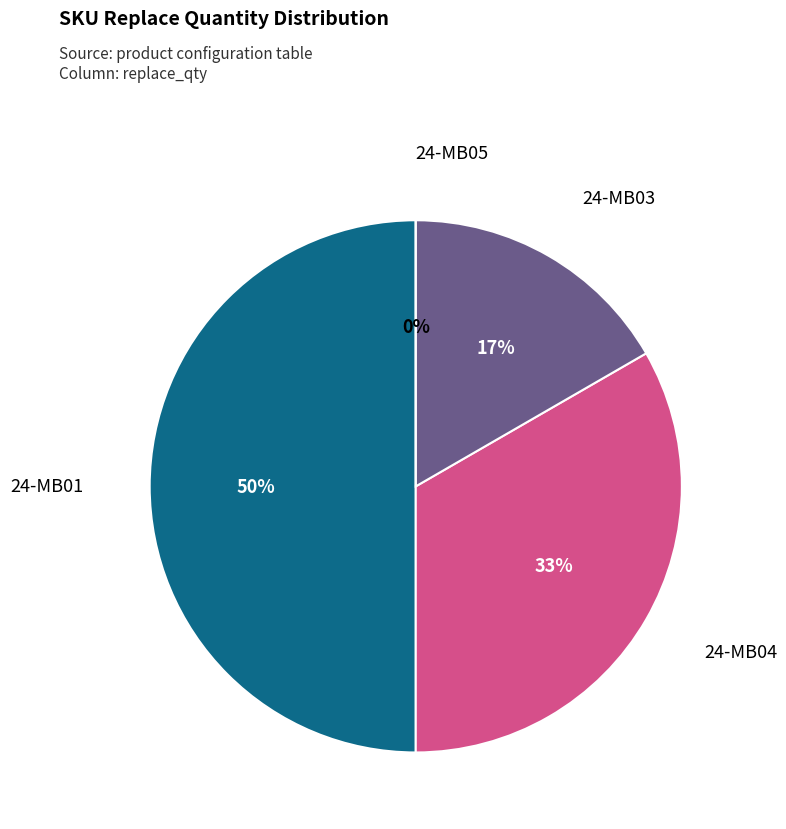

Rank the categories by value from highest to lowest.

24-MB01, 24-MB04, 24-MB03, 24-MB05